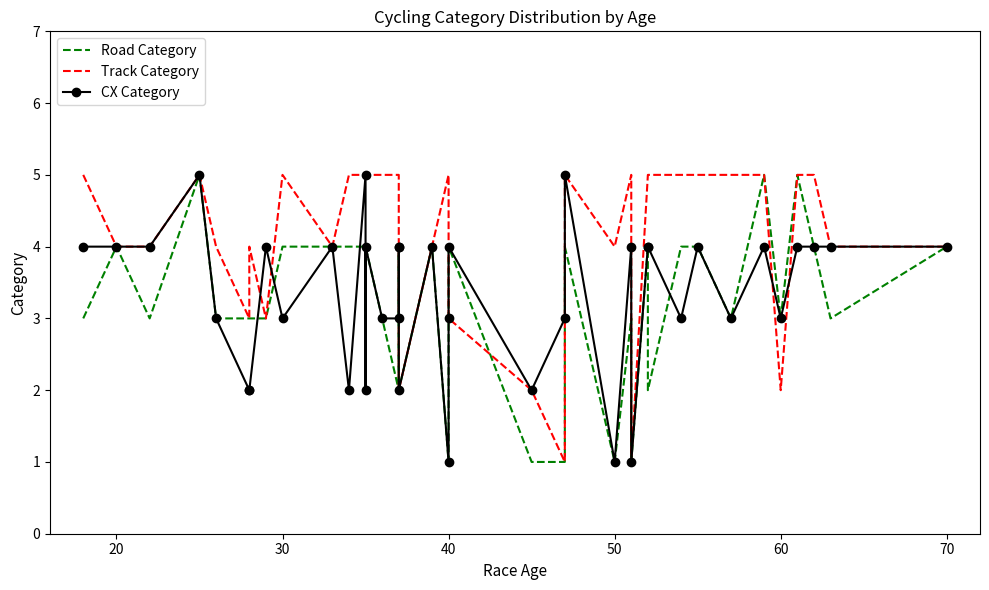

True or false: Road Category and Track Category intersect in this chart.

True